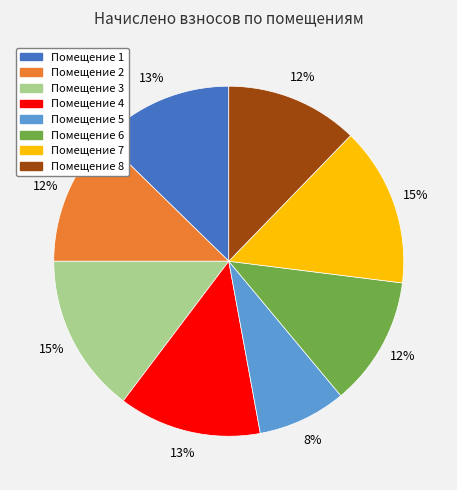

Is there any slice that represents more than half of the pie?

No